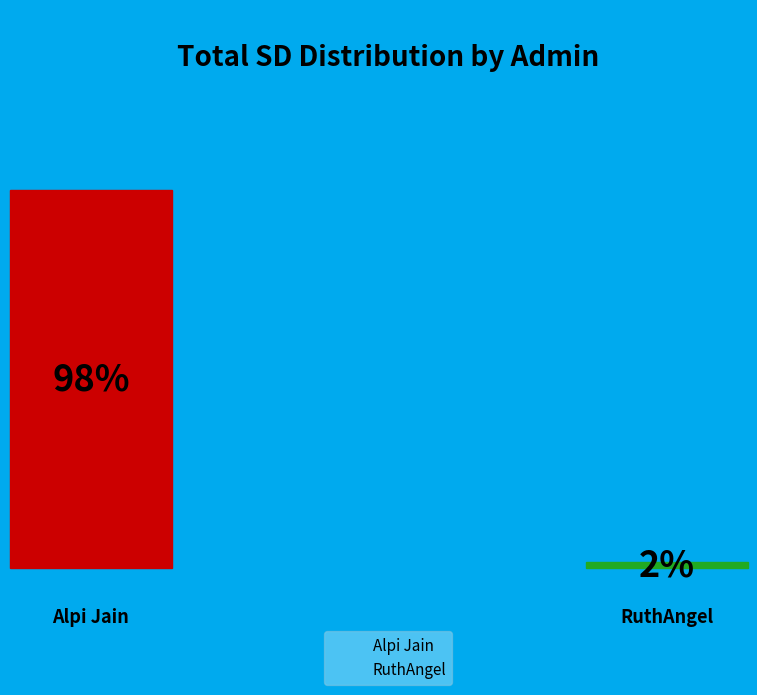

What percentage do Alpi Jain and RuthAngel together represent?

100.0%